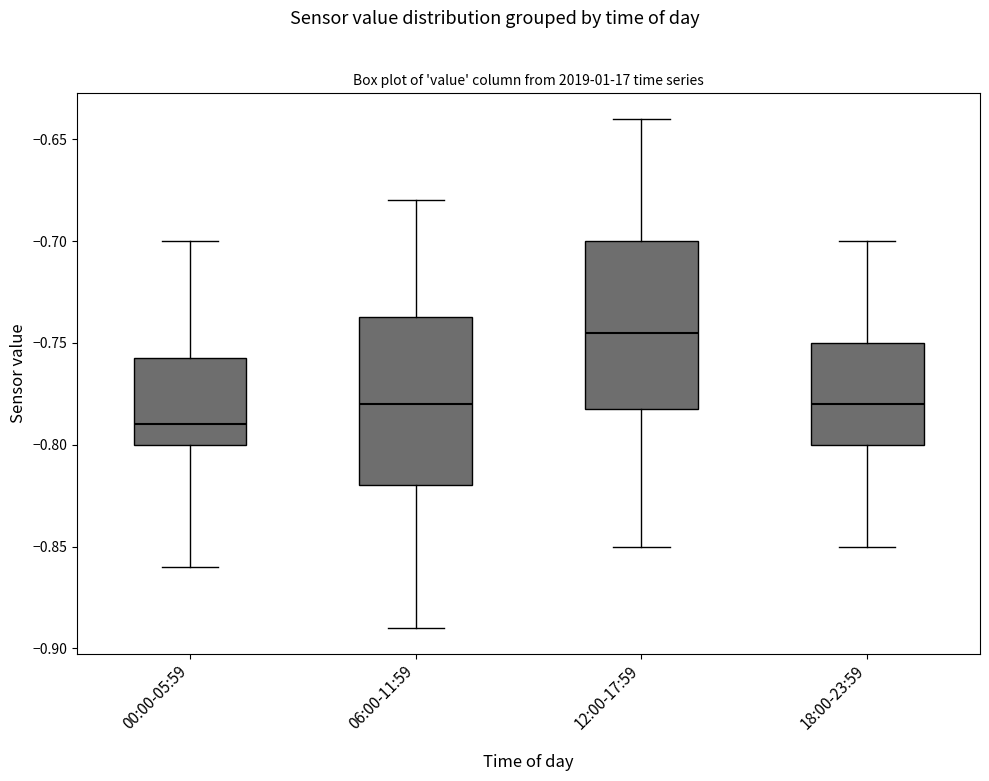

Reading left to right, read every box against the y-axis: the position of its median line, the range the box covers, and the ends of its whiskers. The values are not printed on the chart, so give them approximately, as read against the axis.

00:00-05:59: median -0.790, box -0.800 to -0.755, whiskers -0.860 to -0.700
06:00-11:59: median -0.780, box -0.820 to -0.735, whiskers -0.890 to -0.680
12:00-17:59: median -0.745, box -0.780 to -0.700, whiskers -0.850 to -0.640
18:00-23:59: median -0.780, box -0.800 to -0.750, whiskers -0.850 to -0.700